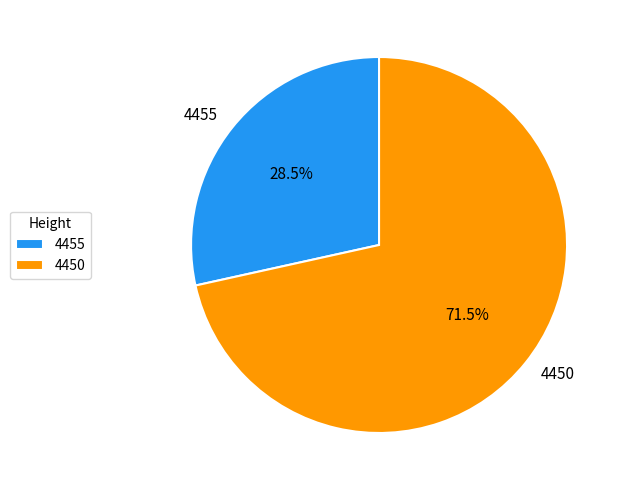

Which slice represents more than half of the pie?

4450